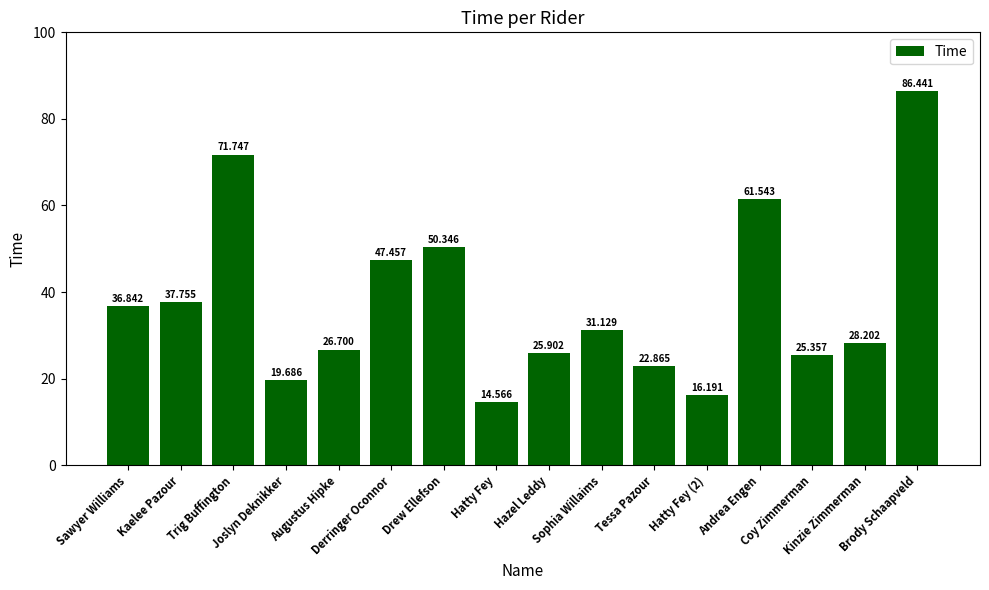

Rank the categories by value from highest to lowest.

Brody Schaapveld, Trig Buffington, Andrea Engen, Drew Ellefson, Derringer Oconnor, Kaelee Pazour, Sawyer Williams, Sophia Willaims, Kinzie Zimmerman, Augustus Hipke, Hazel Leddy, Coy Zimmerman, Tessa Pazour, Joslyn Deknikker, Hatty Fey (2), Hatty Fey